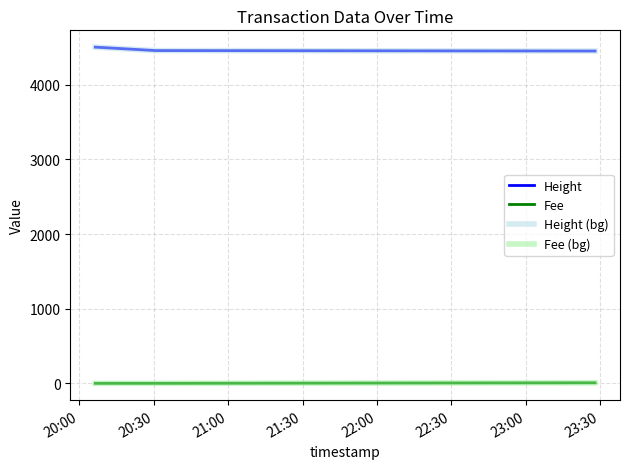

Which category has the lowest value in the Height (bg) series?

21:00